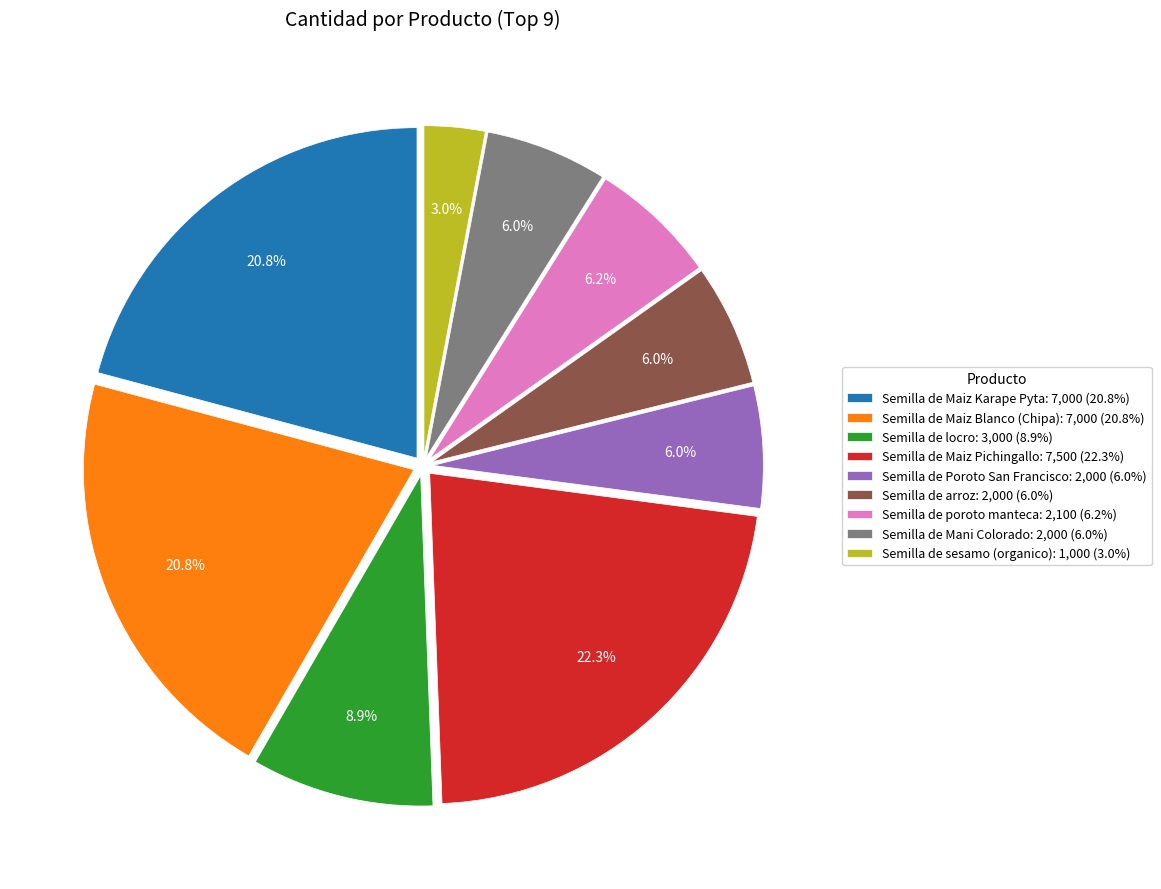

To the nearest percent, what is the average slice percentage?

11%